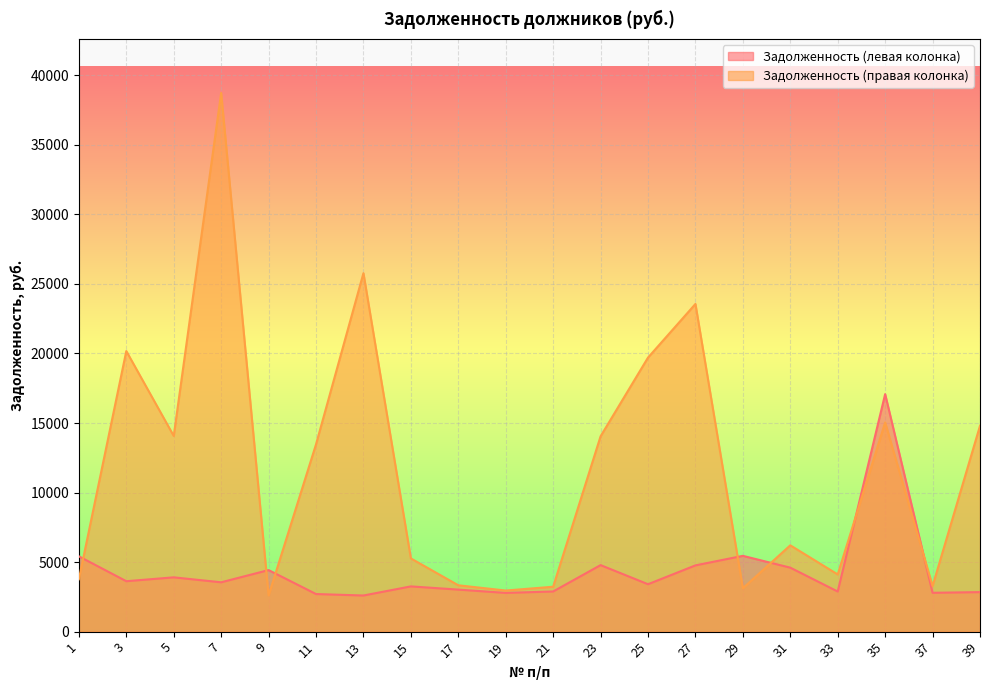

Which label corresponds to the smallest value in the chart?

13